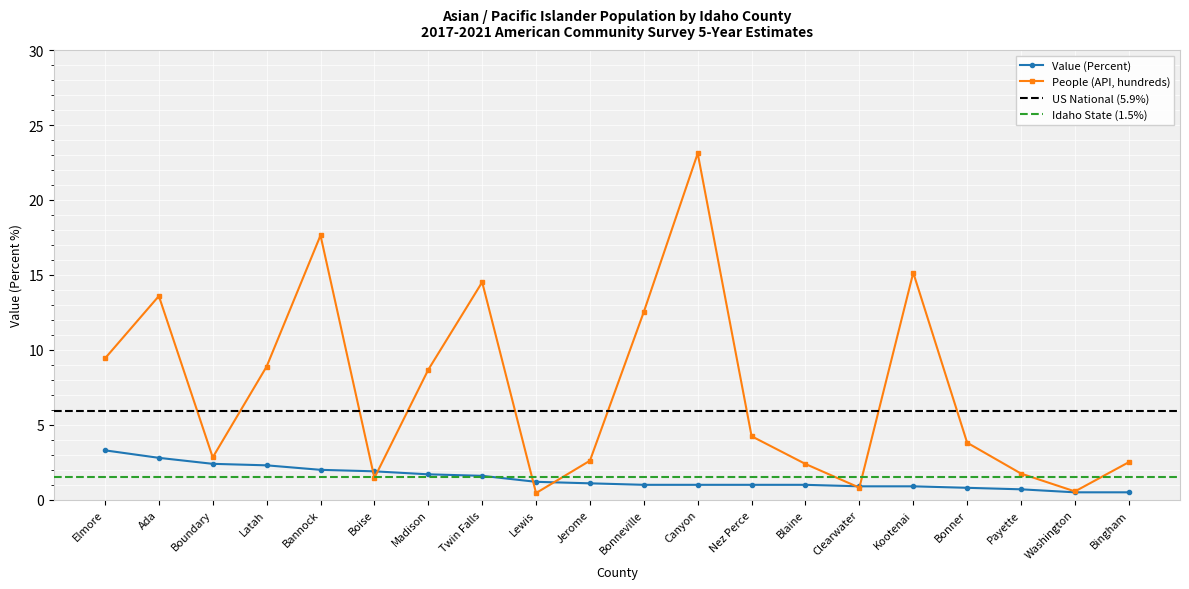

At which label does Value (Percent) first exceed 1?

Elmore